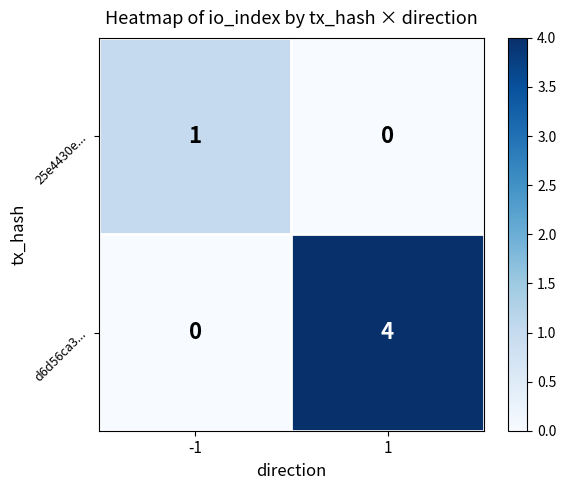

At how many categories does at least one series exceed 3?

1